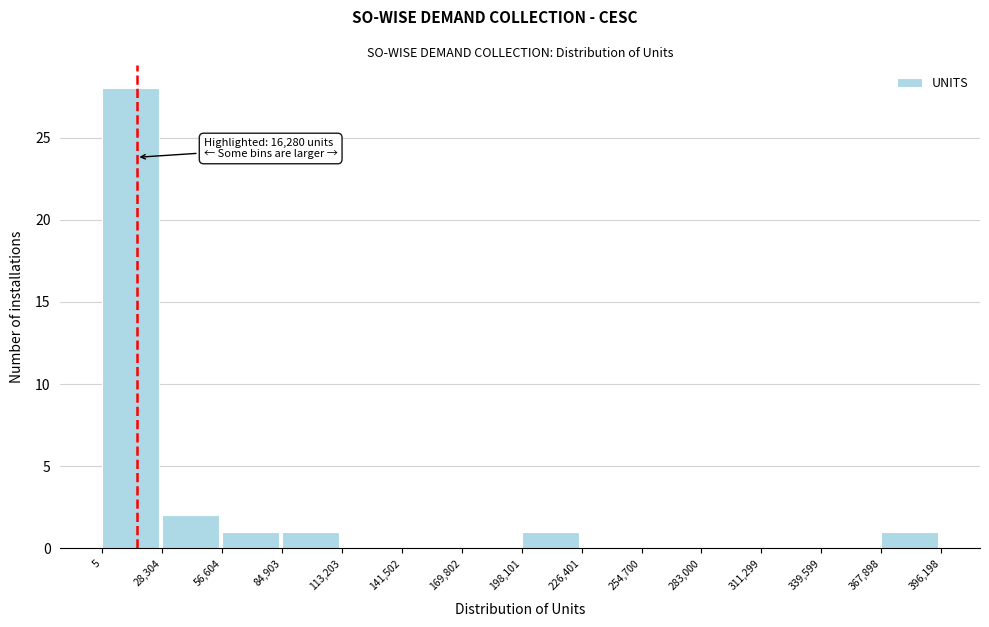

Which range on the x-axis has the tallest bar?

5 to 28,304